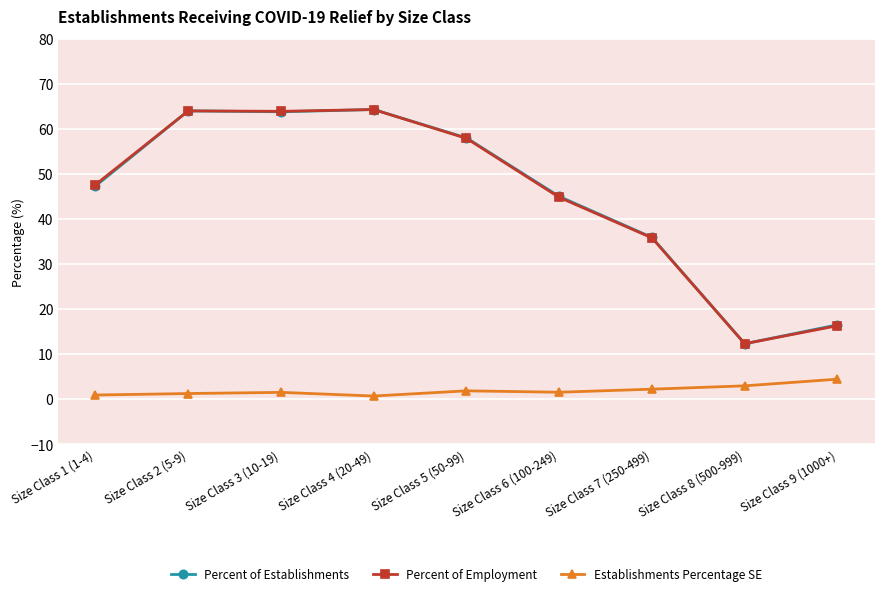

The value of Percent of Establishments at Size Class 7 (250-499) is 35.9. True or false?

True